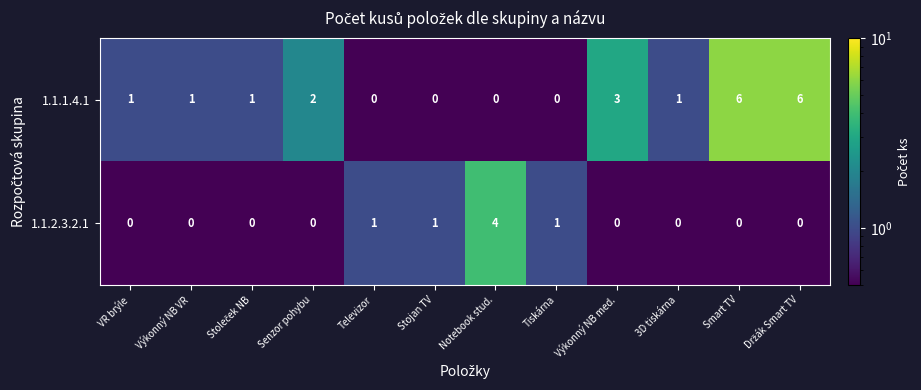

What is the highest value of the 1.1.2.3.2.1 series?

4